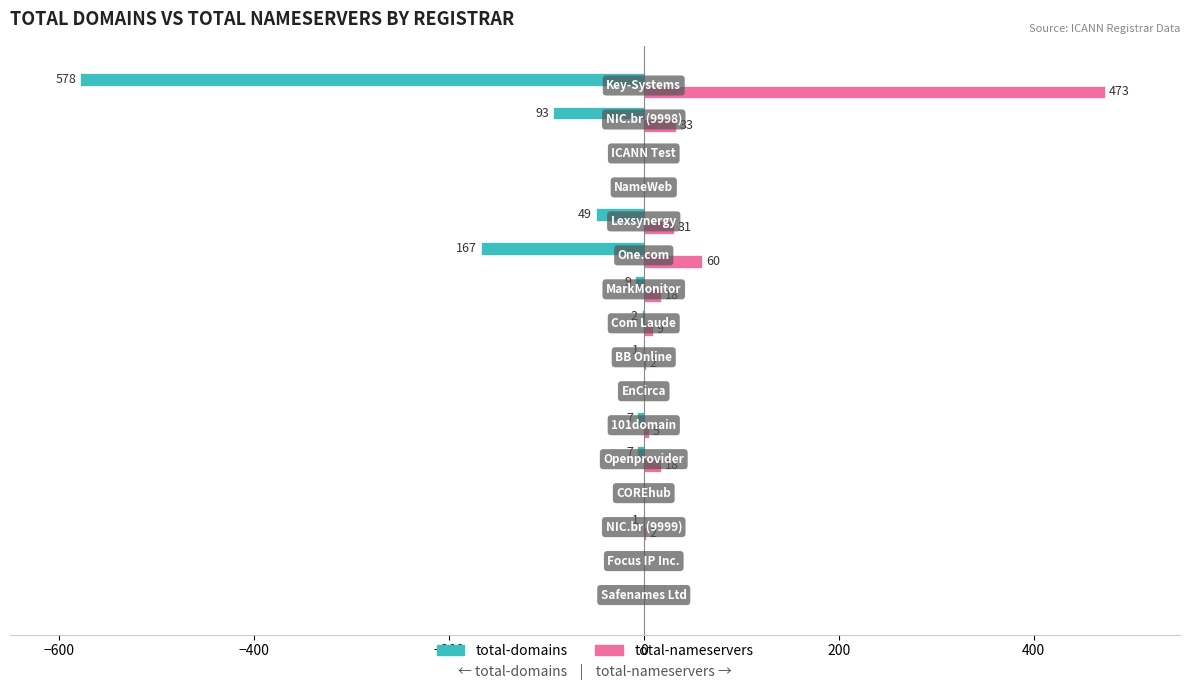

What is the greatest value displayed?

473